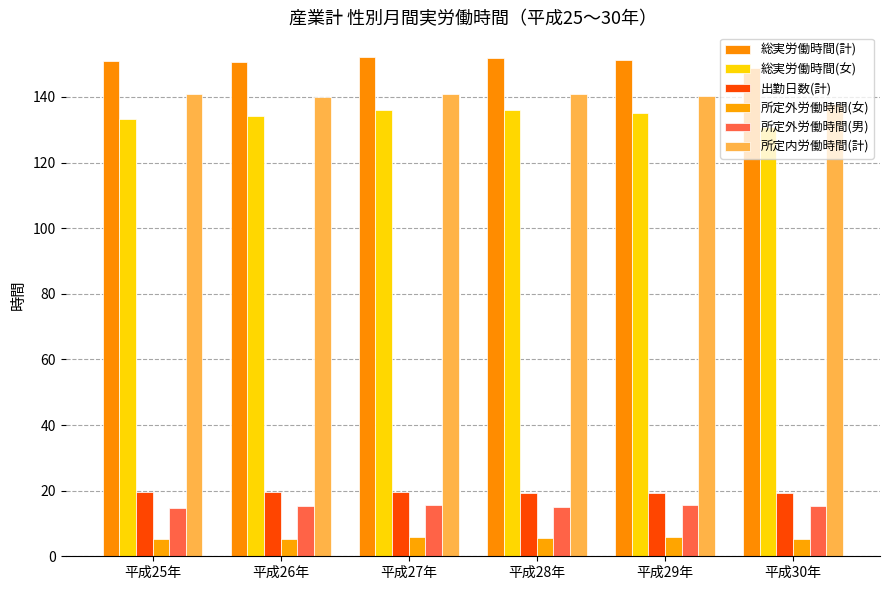

Is it true that 総実労働時間(女) equals 136.1 at 平成27年?

True